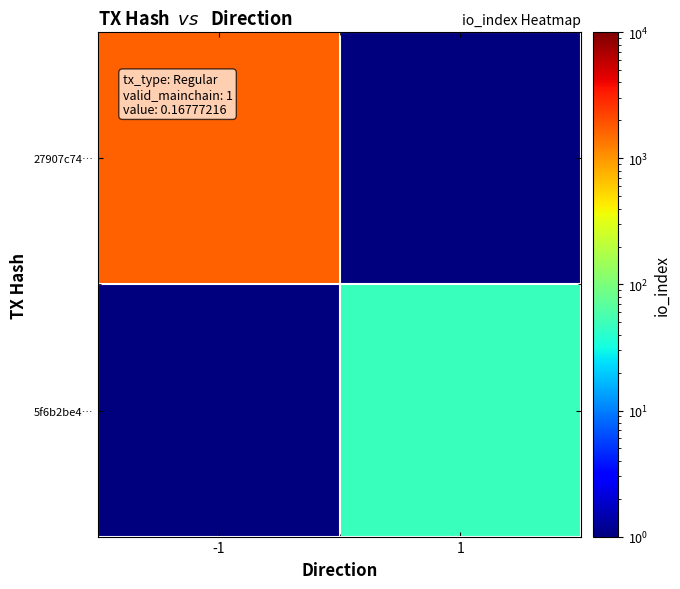

Reading left to right, transcribe all the data shown in this chart.

27907c74…: -1=1713.0	1=0.5
5f6b2be4…: -1=0.5	1=47.0